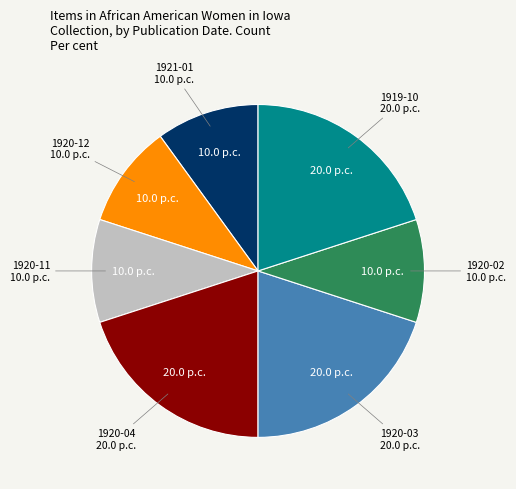

Is it true that 1920-03 is 7% of the pie?

False